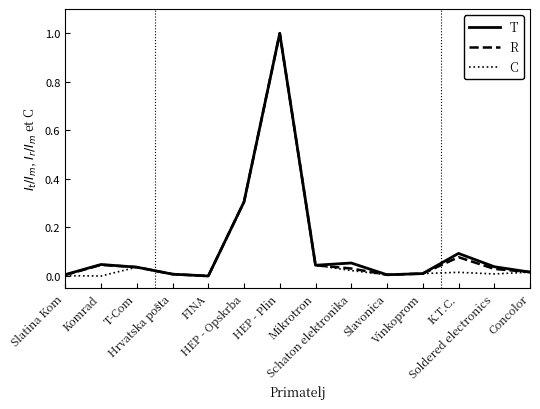

What is the greatest value displayed?

1.0